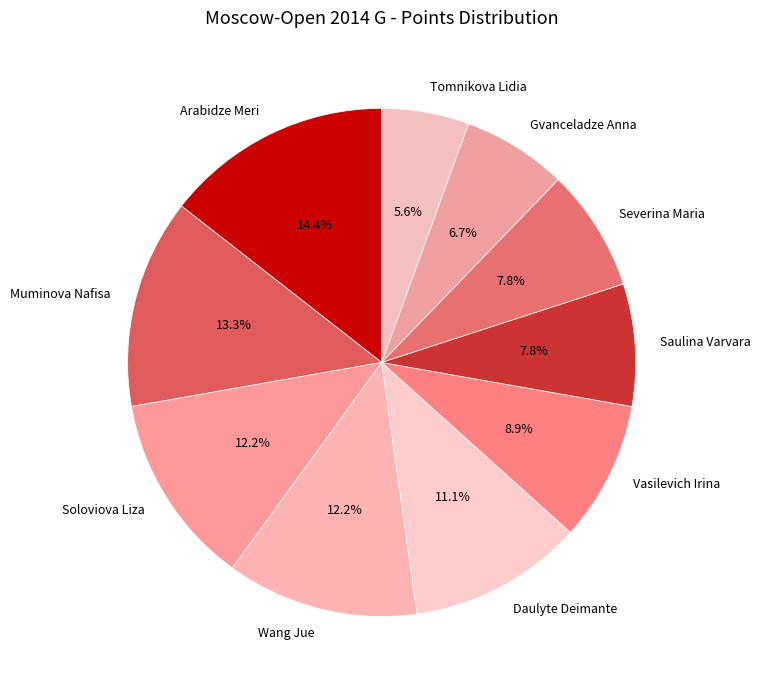

Which category has the smallest portion of the pie?

Tomnikova Lidia